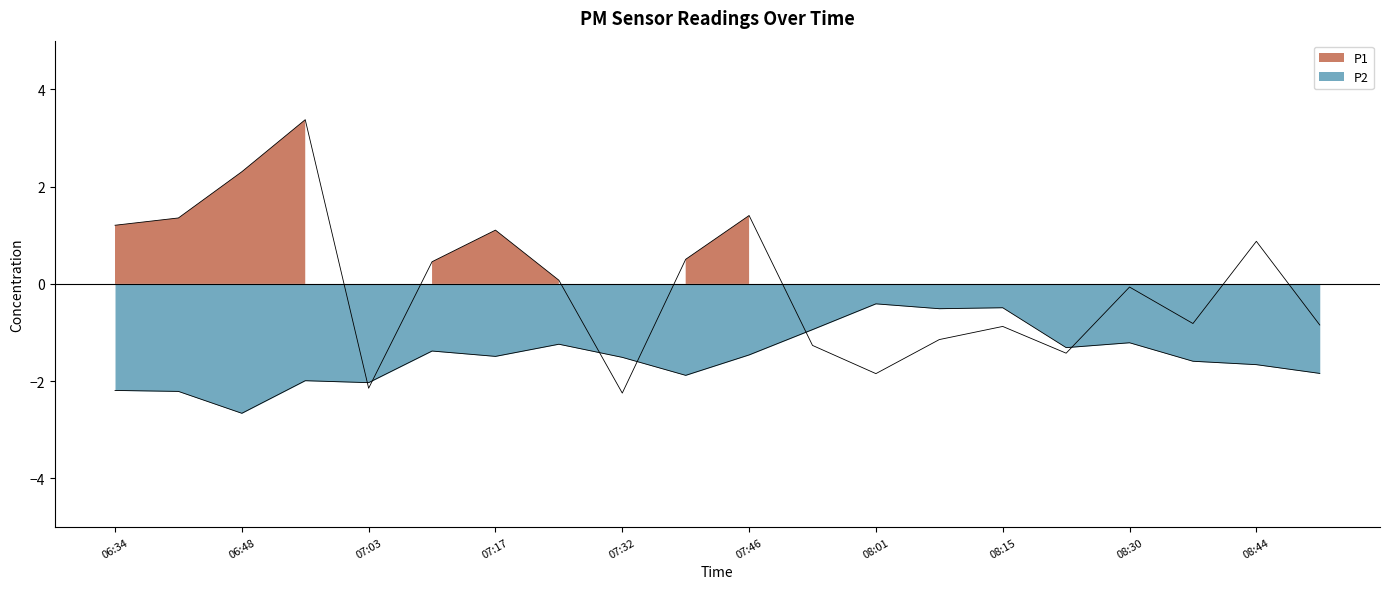

Does the chart have visible grid lines?

No